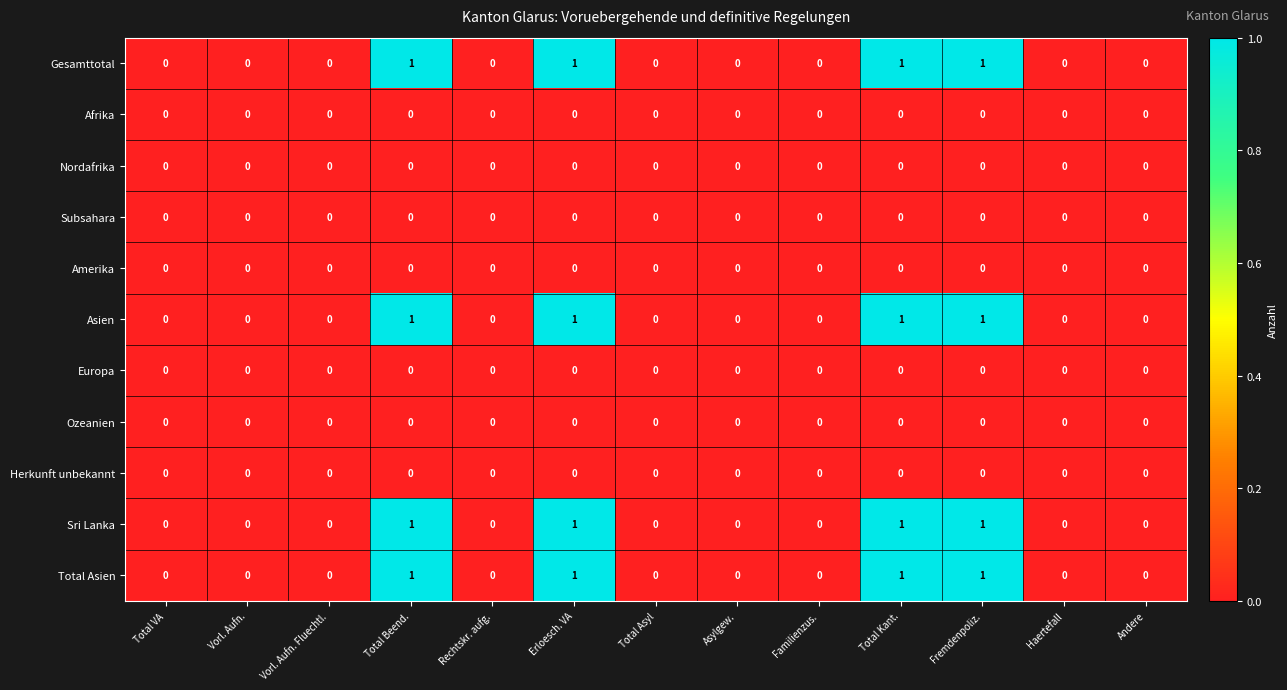

How many data points does each series have?

13